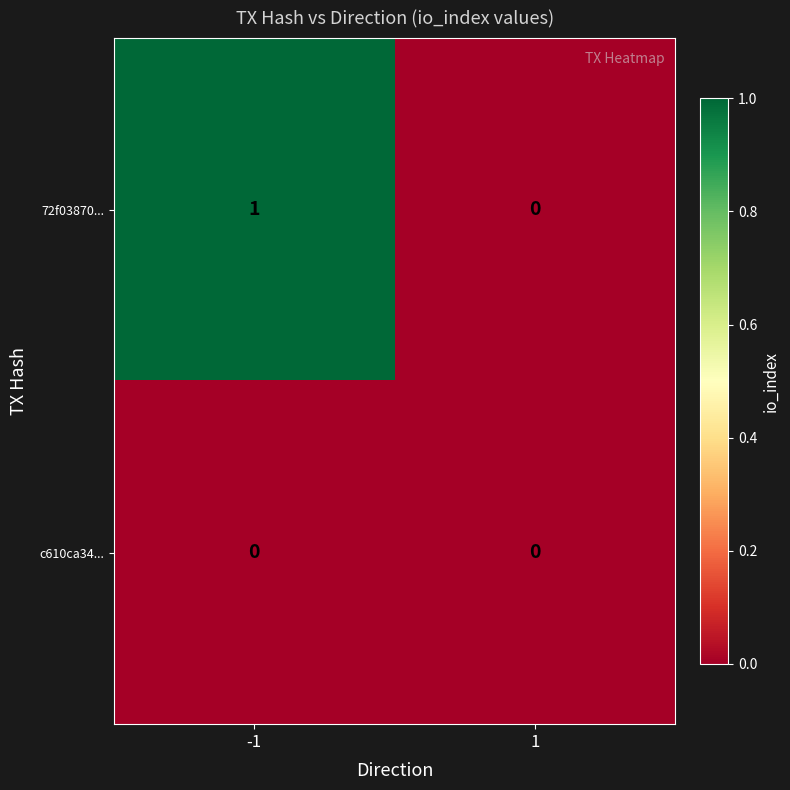

True or false: 72f03870... has a value of 1 at -1.

True